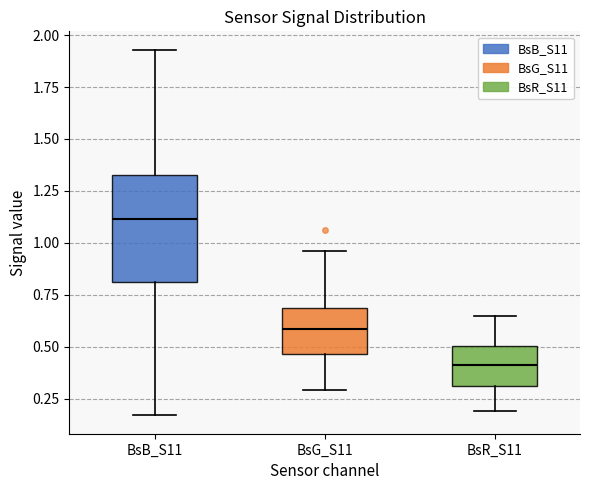

Which box is the tallest, from its lower edge to its upper edge?

BsB_S11